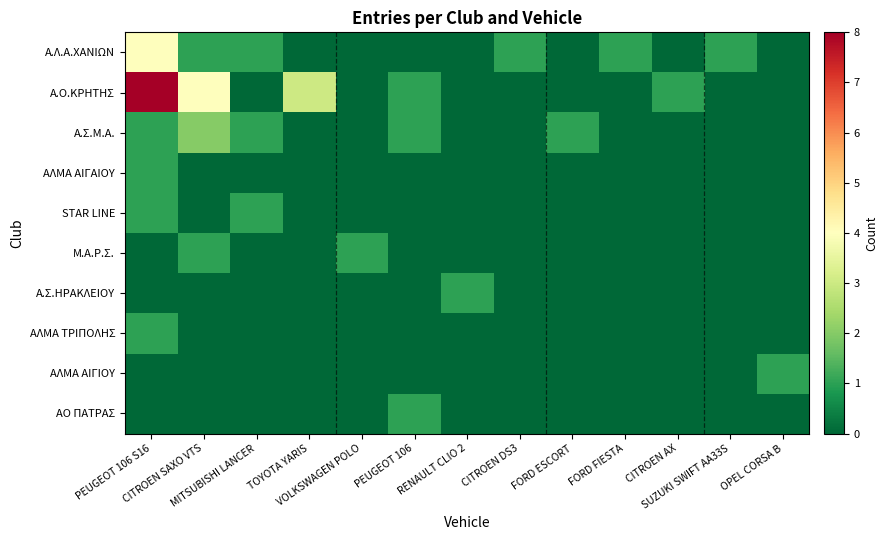

Which series has the largest total across all categories?

A.O.ΚΡΗΤΗΣ